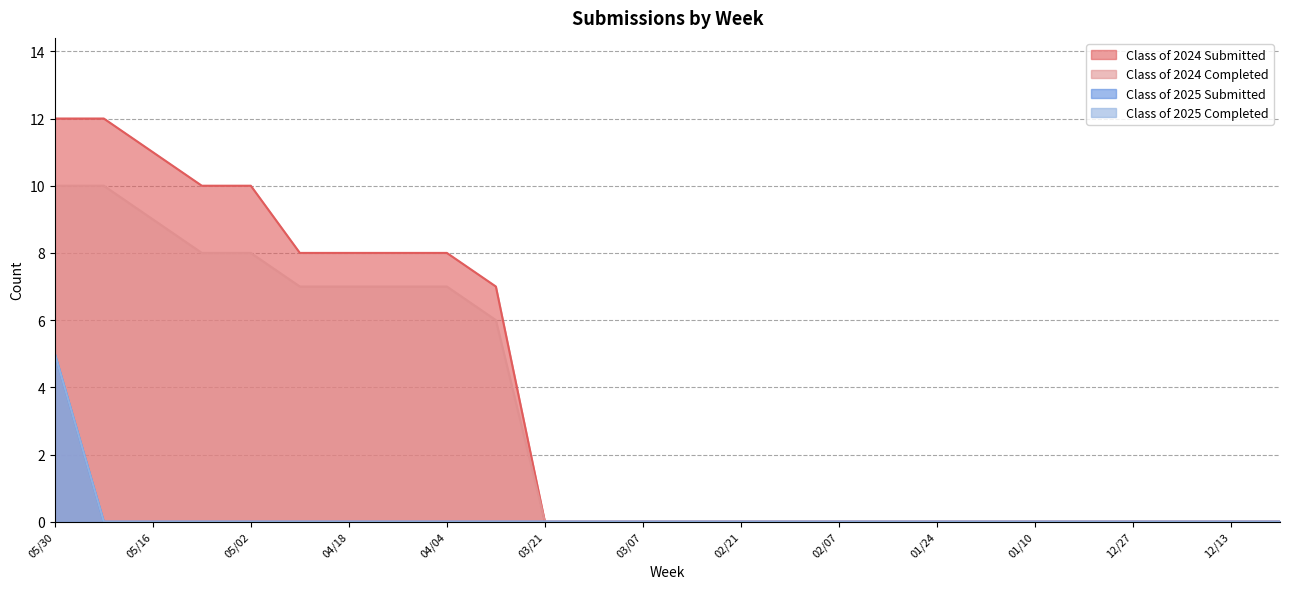

What is the sum of all Class of 2024 Completed values?

79